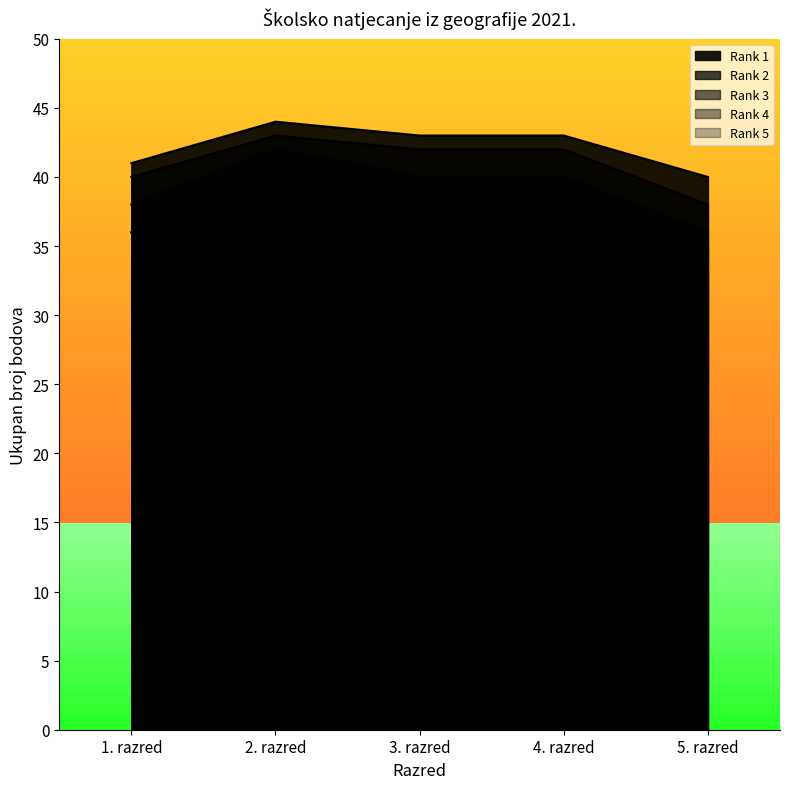

What is the label of the 3rd point from the left?

3. razred